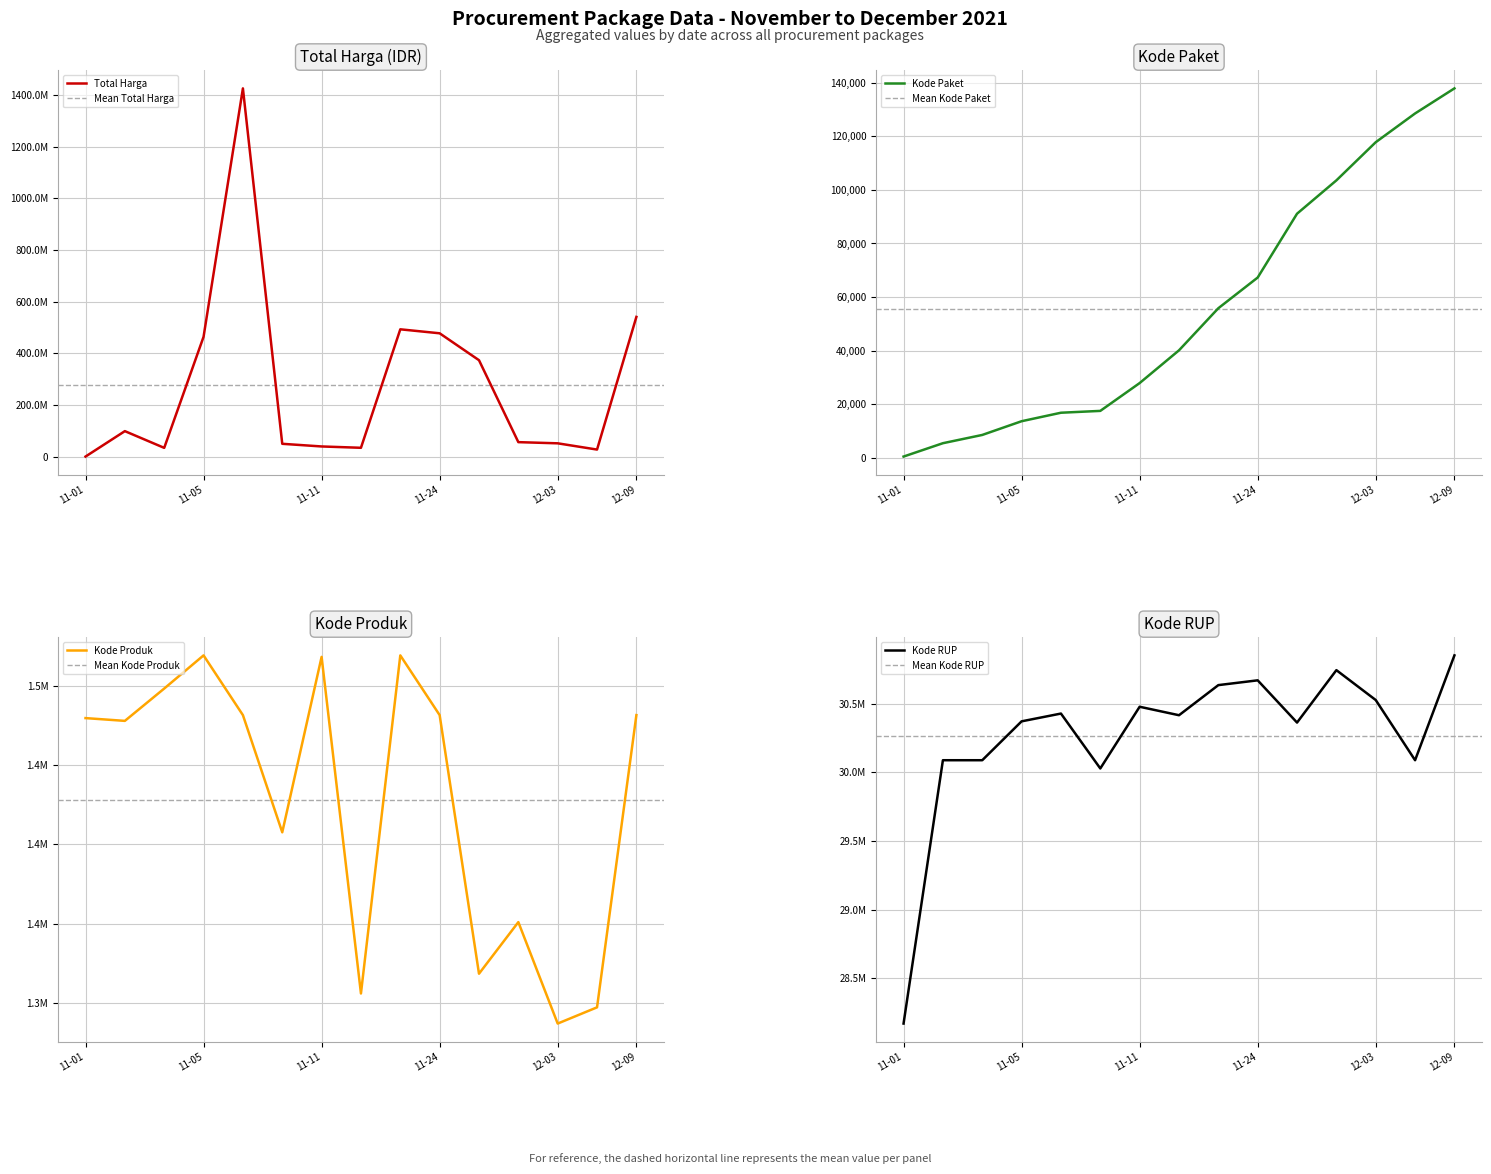

How many data points in Total Harga are above 56152800?

7